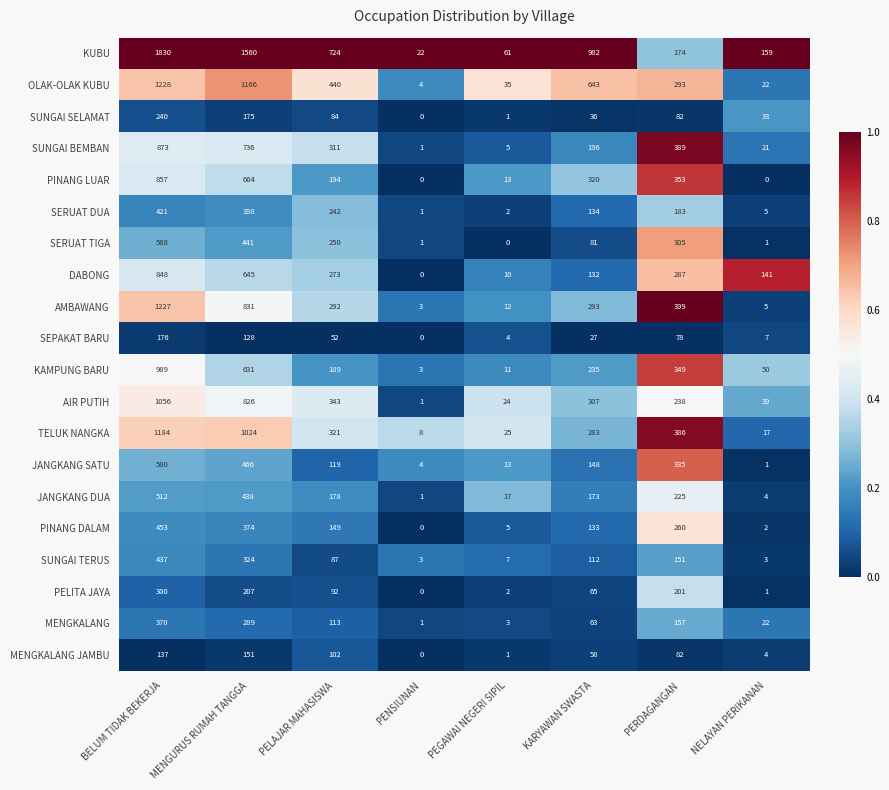

What is the difference between the KUBU values at PENSIUNAN and PERDAGANGAN?

152